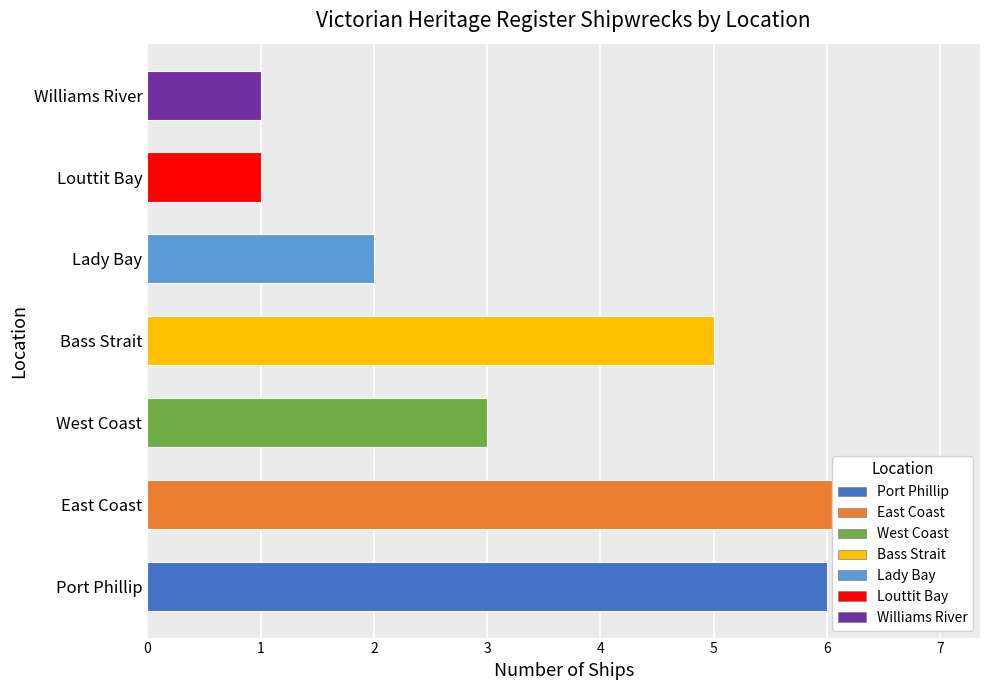

What is the label of the 1st bar from the right?

Williams River